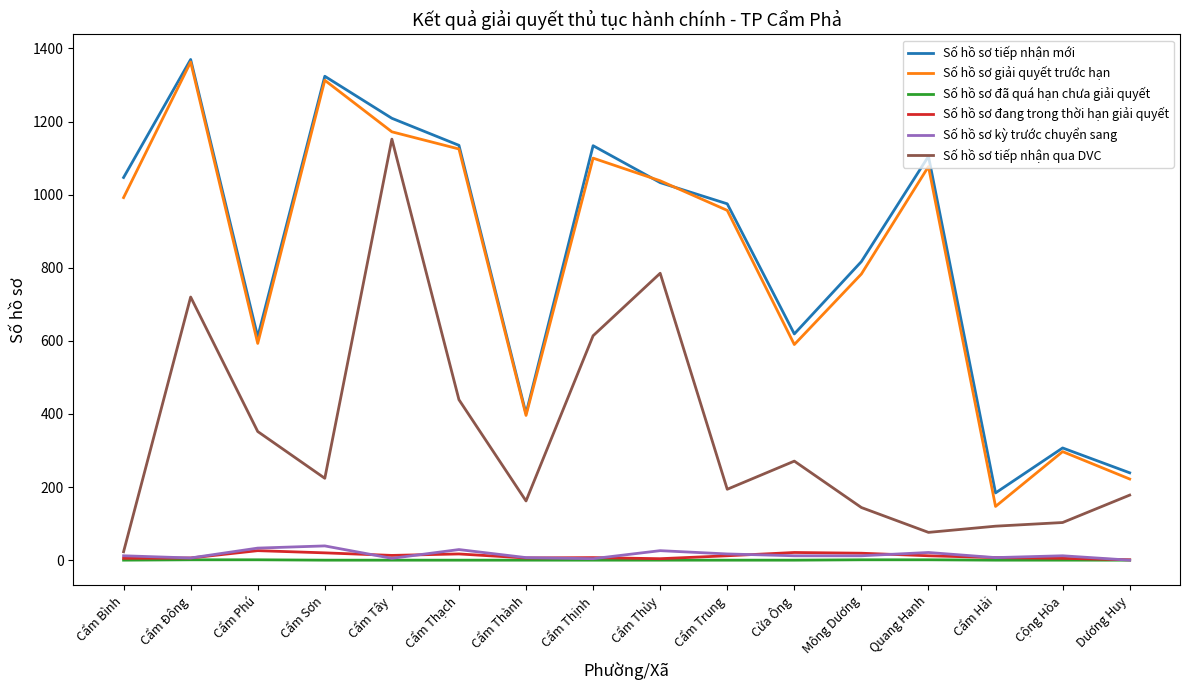

Which series changed the most between Cẩm Thành and Cửa Ông?

Số hồ sơ tiếp nhận mới